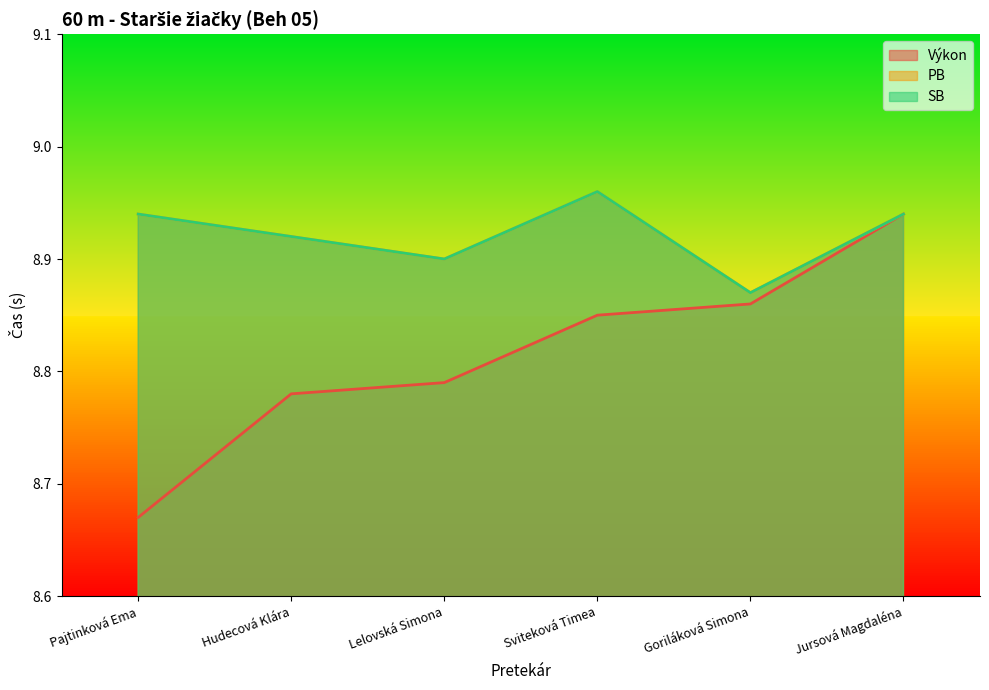

The value of PB at Lelovská Simona is 8.9. True or false?

True